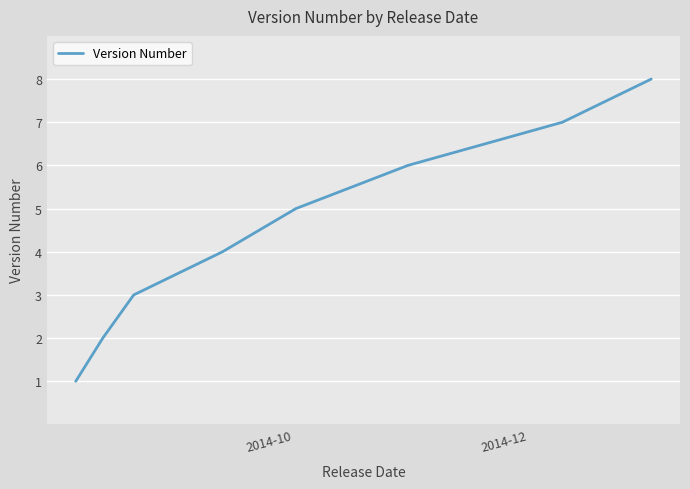

True or false: there are more than 0 points higher than both neighbors.

False